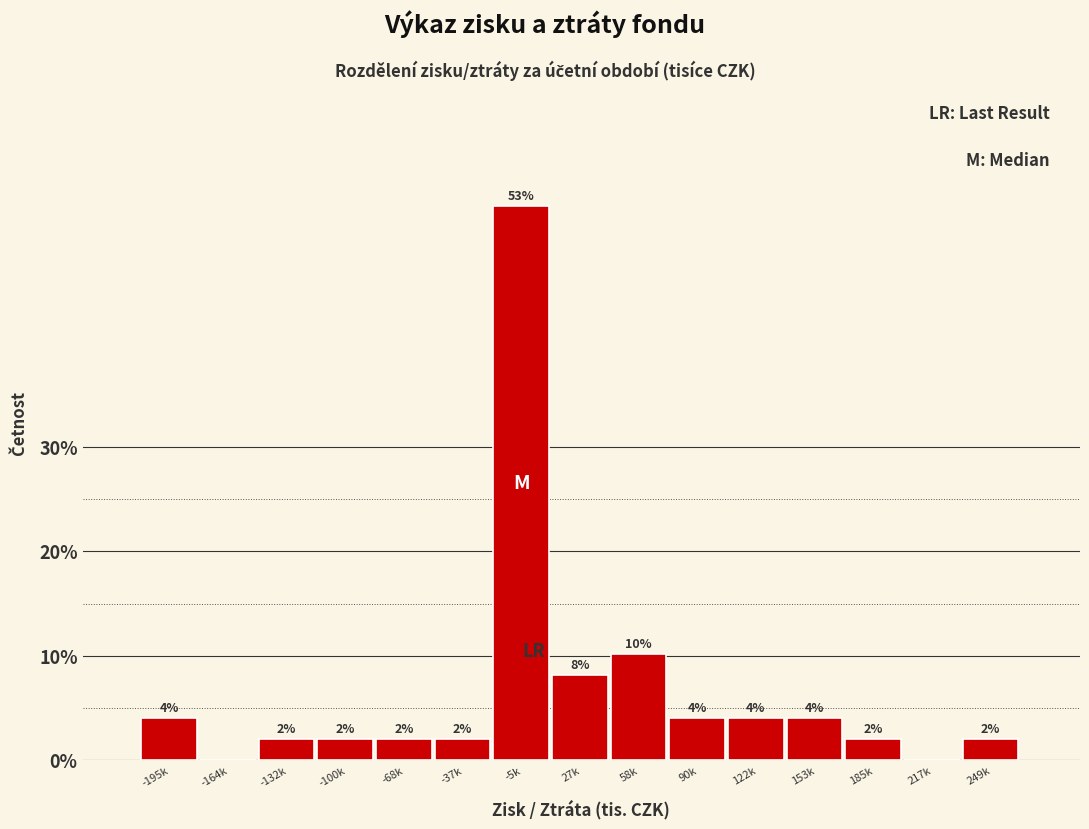

Are the bars horizontal?

No